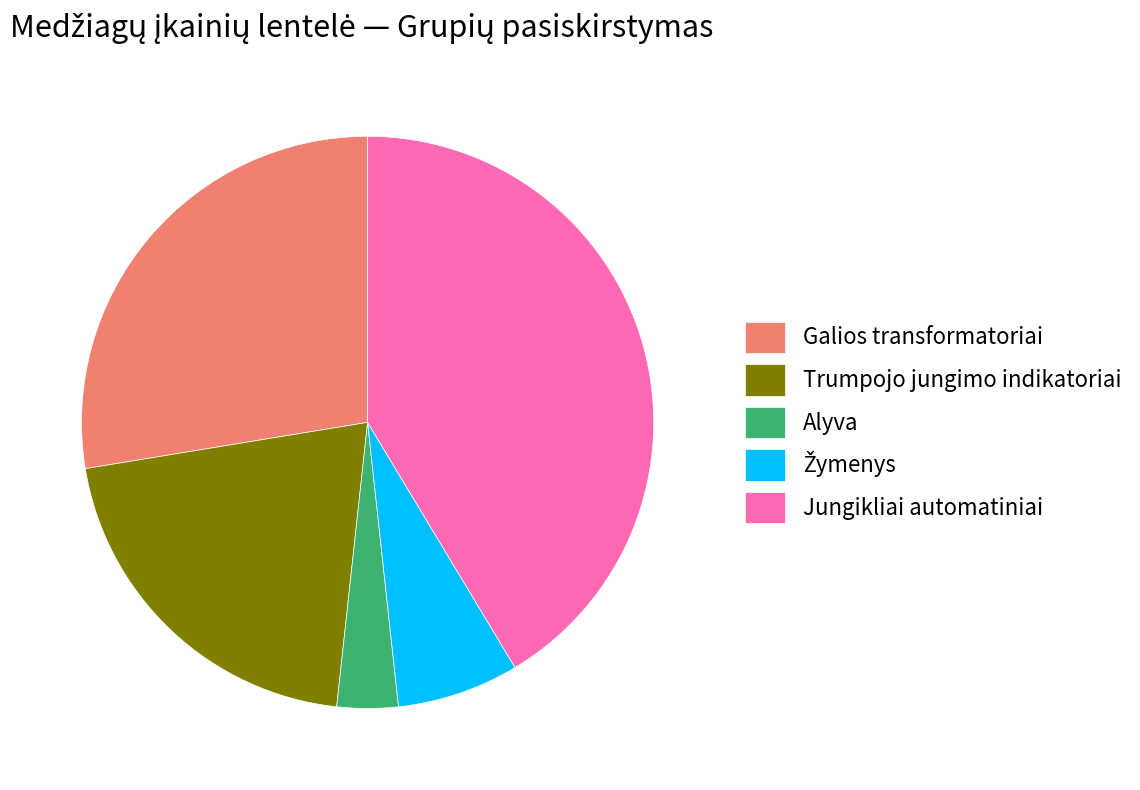

The Trumpojo jungimo indikatoriai slice represents 21% of the pie. True or false?

True